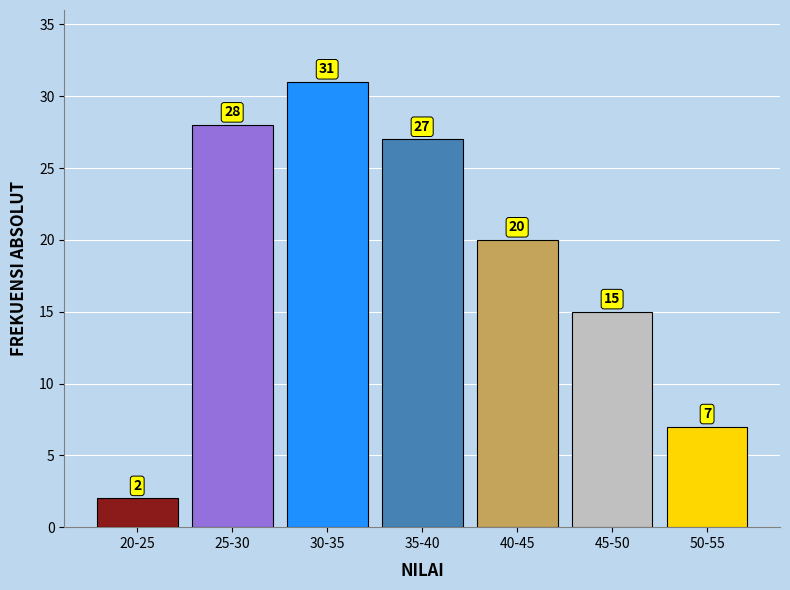

Reading left to right, list all the values displayed in this chart.

2	28	31	27	20	15	7